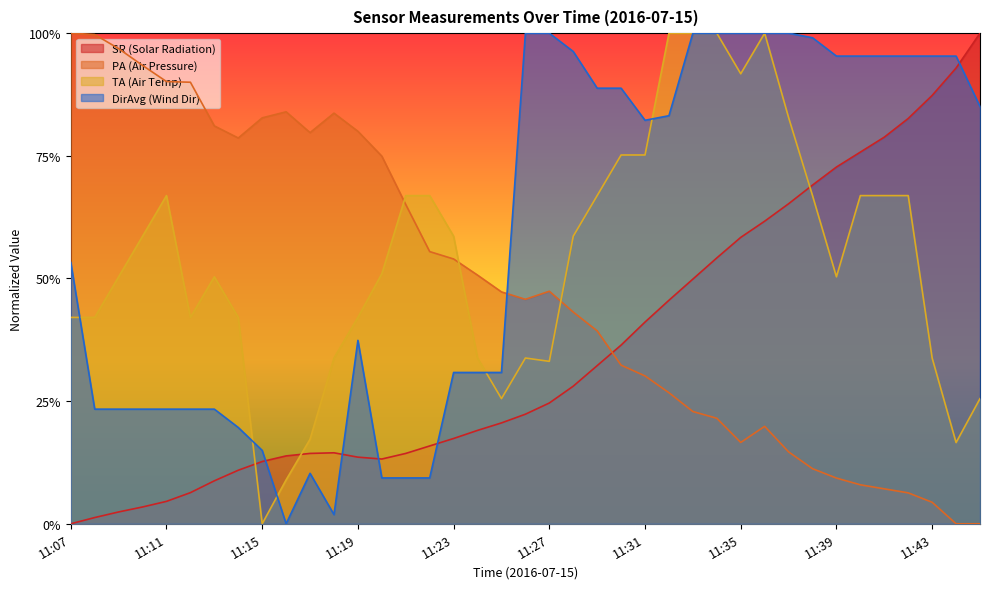

Reading right to left, list all the values displayed in this chart.

SR: 1.0	0.9	0.9	0.8	0.8	0.8	0.7	0.7	0.7	0.6	0.6	0.5	0.5	0.5	0.4	0.4	0.3	0.3	0.2	0.2	0.2	0.2	0.2	0.2	0.1	0.1	0.1	0.1	0.1	0.1	0.1	0.1	0.1	0.1	0.0	0.0	0.0	0.0	0.0
DirAvg: 0.9	1.0	1.0	1.0	1.0	1.0	1.0	1.0	1.0	1.0	1.0	1.0	1.0	0.8	0.8	0.9	0.9	1.0	1.0	1.0	0.3	0.3	0.3	0.1	0.1	0.1	0.4	0.0	0.1	0.0	0.1	0.2	0.2	0.2	0.2	0.2	0.2	0.2	0.5
TA: 0.3	0.2	0.3	0.7	0.7	0.7	0.5	0.7	0.8	1.0	0.9	1.0	1.0	1.0	0.8	0.8	0.7	0.6	0.3	0.3	0.3	0.3	0.6	0.7	0.7	0.5	0.4	0.3	0.2	0.1	0.0	0.4	0.5	0.4	0.7	0.6	0.5	0.4	0.4
PA: 0.0	0.0	0.0	0.1	0.1	0.1	0.1	0.1	0.1	0.2	0.2	0.2	0.2	0.3	0.3	0.3	0.4	0.4	0.5	0.5	0.5	0.5	0.5	0.6	0.7	0.7	0.8	0.8	0.8	0.8	0.8	0.8	0.8	0.9	0.9	0.9	1.0	1.0	1.0